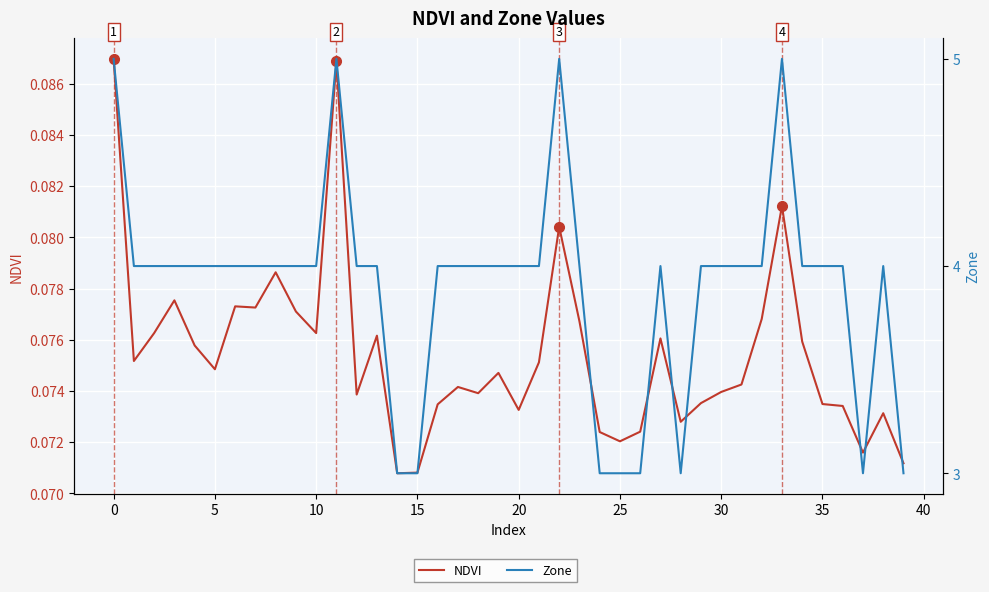

The value of NDVI at 38 is 0.1. True or false?

True